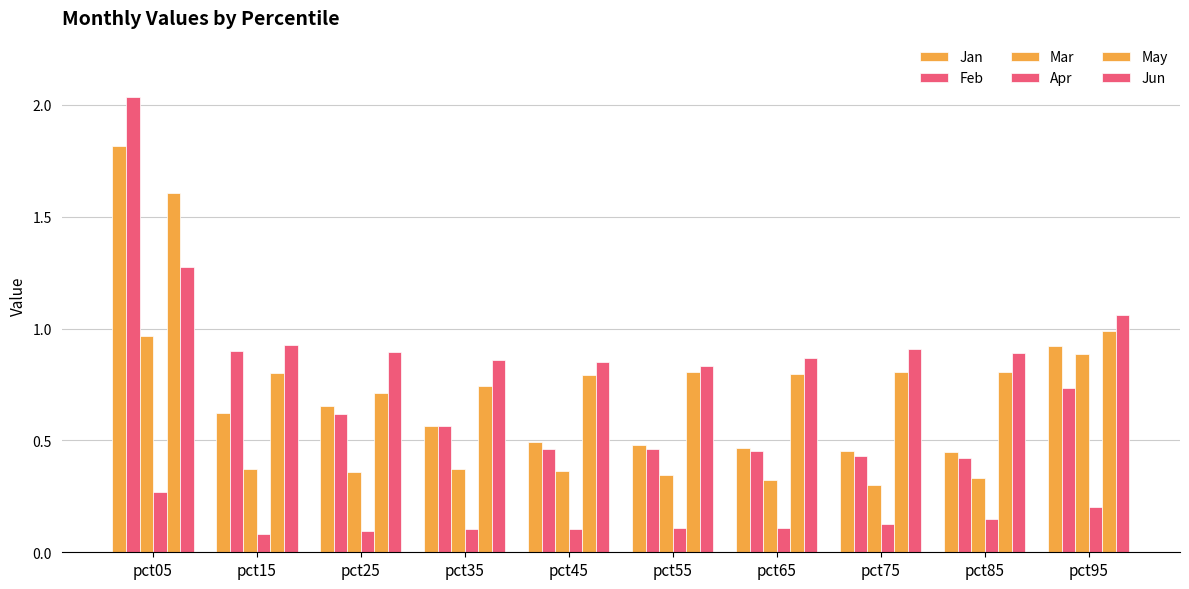

Count the number of data series in this chart.

6